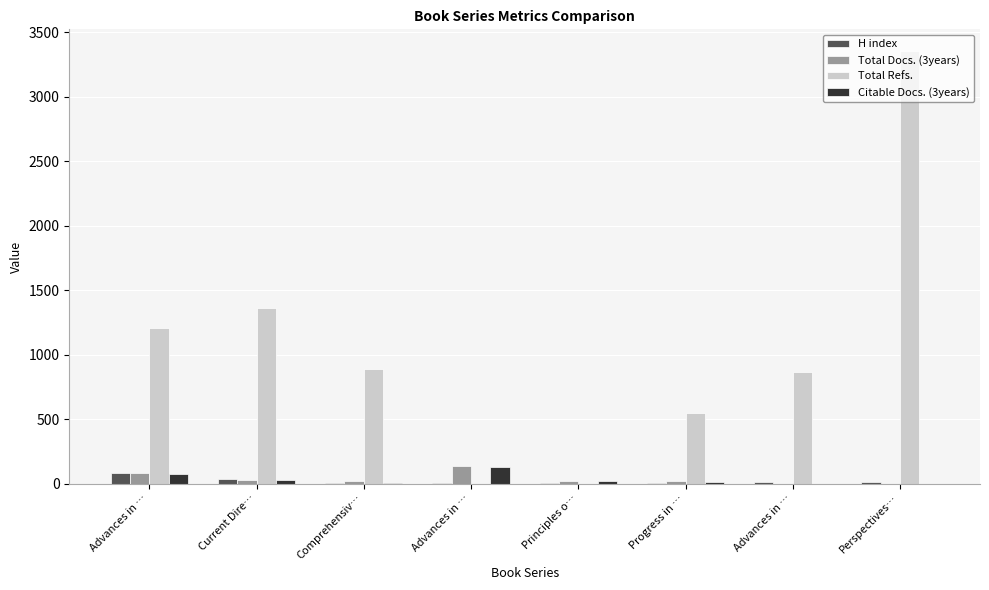

How many distinct data groups are displayed?

4